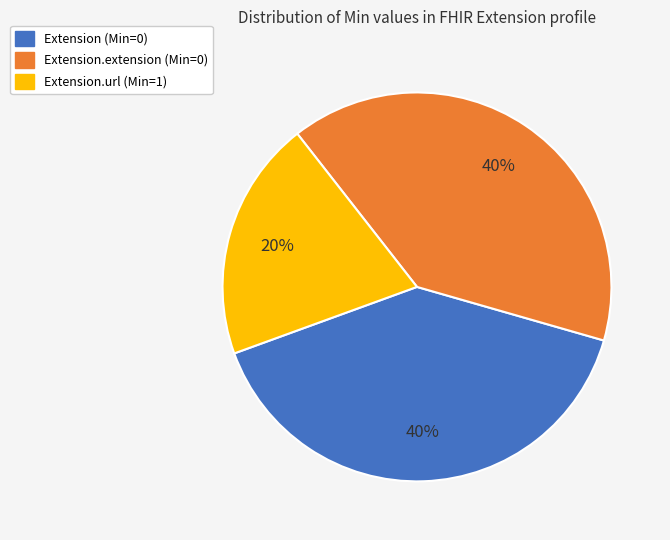

To the nearest percent, what is the difference between the largest and smallest slice percentages?

20%